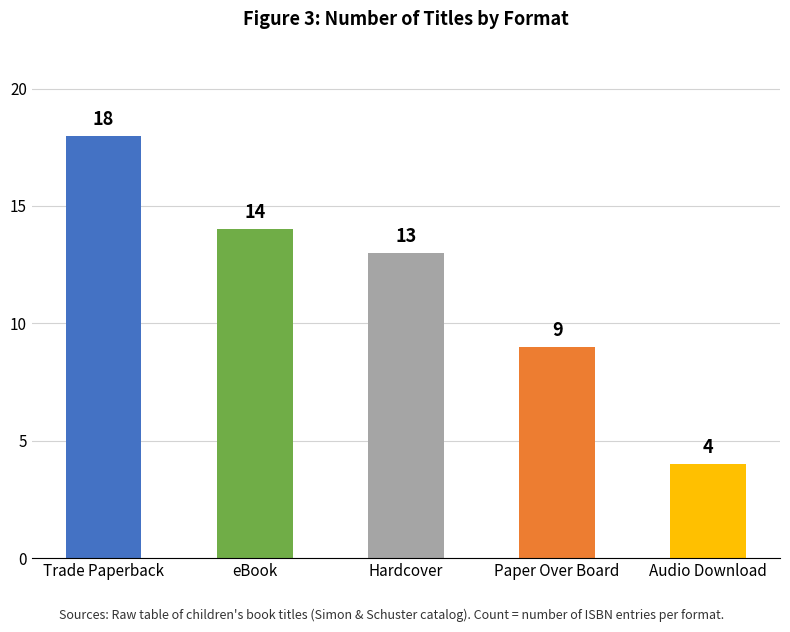

What position from the left is Paper Over Board?

4